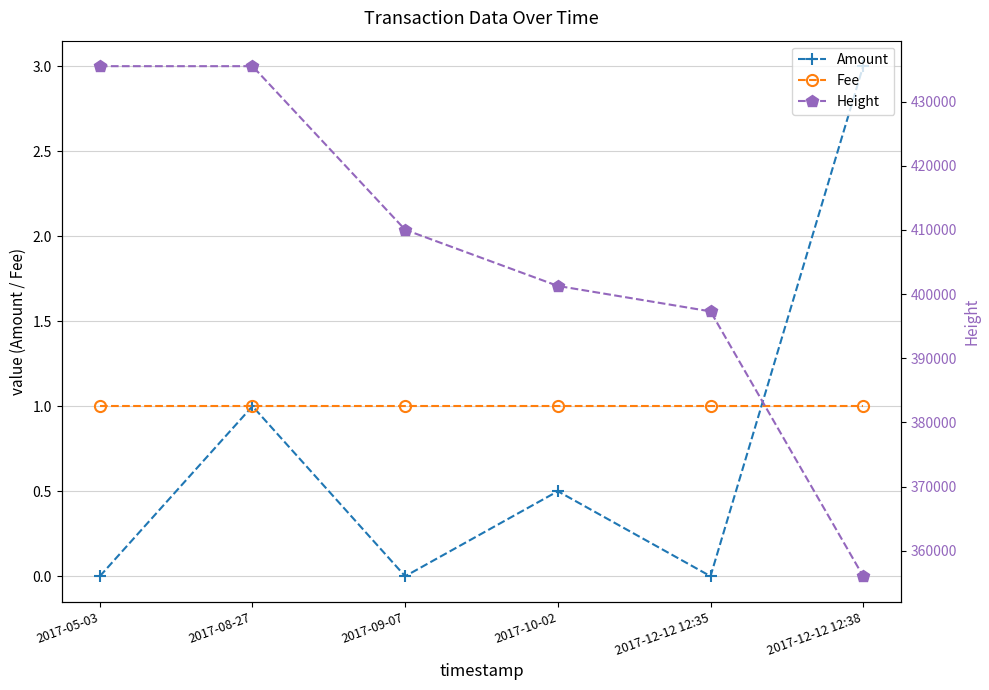

Rank the series at 2017-12-12 12:38 from highest to lowest value.

Height, Amount, Fee